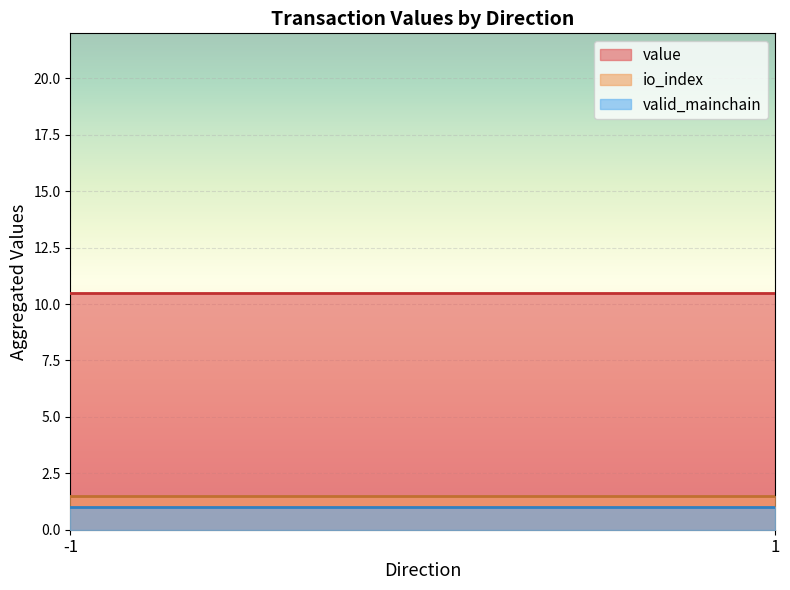

What is the maximum value shown in the chart?

10.5